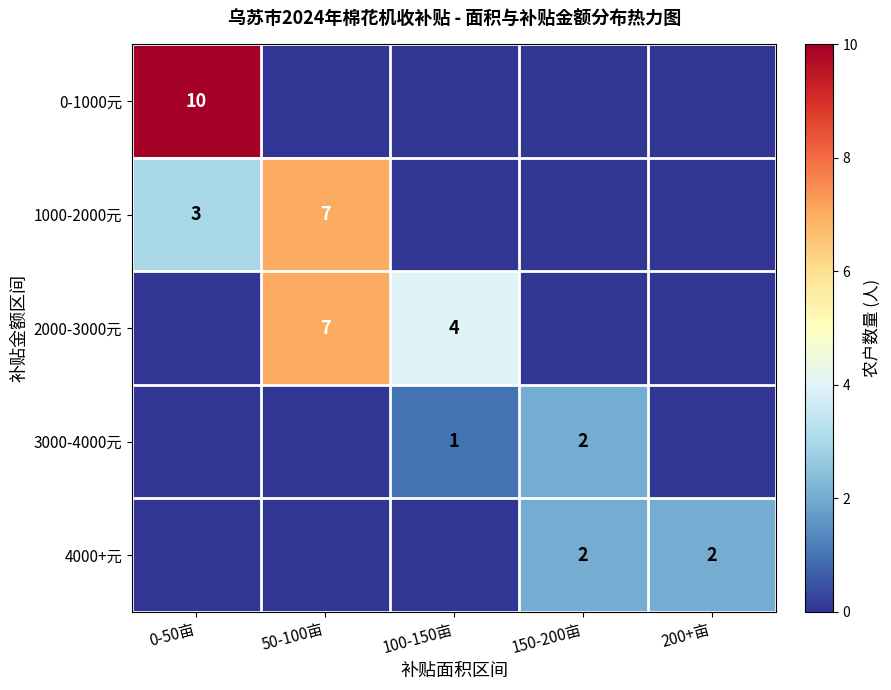

Which category has the lowest value across all series?

50-100亩